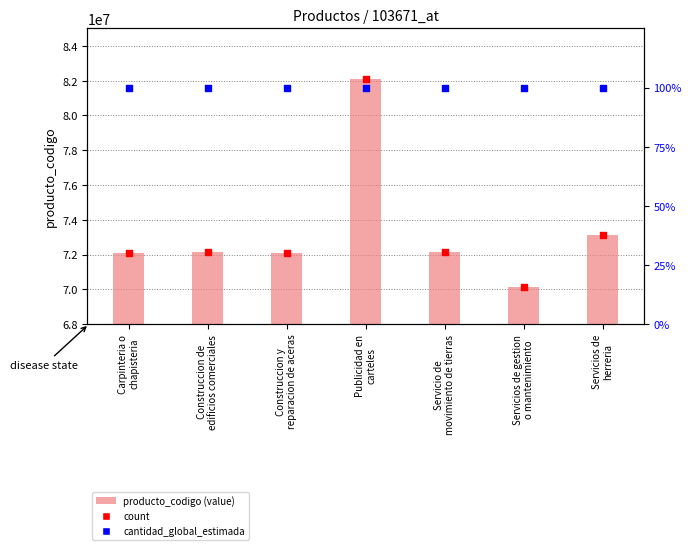

Which series contains the lowest Y value?

cantidad_global_estimada